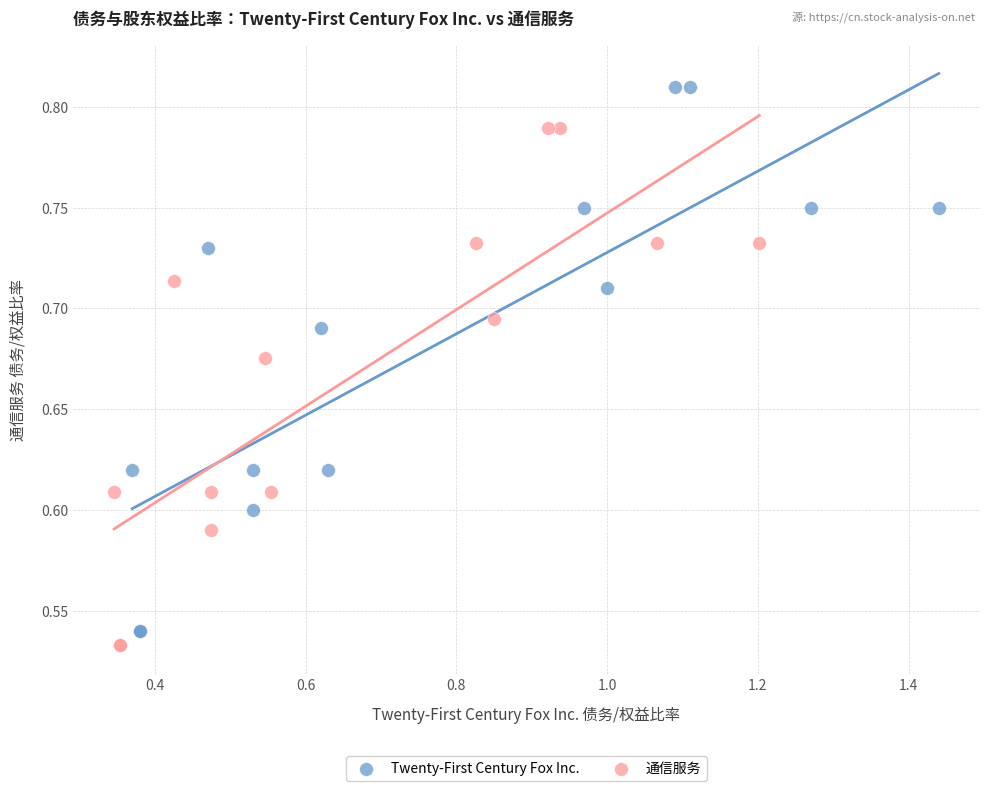

What are all the series names shown in the legend?

Twenty-First Century Fox Inc., 通信服务